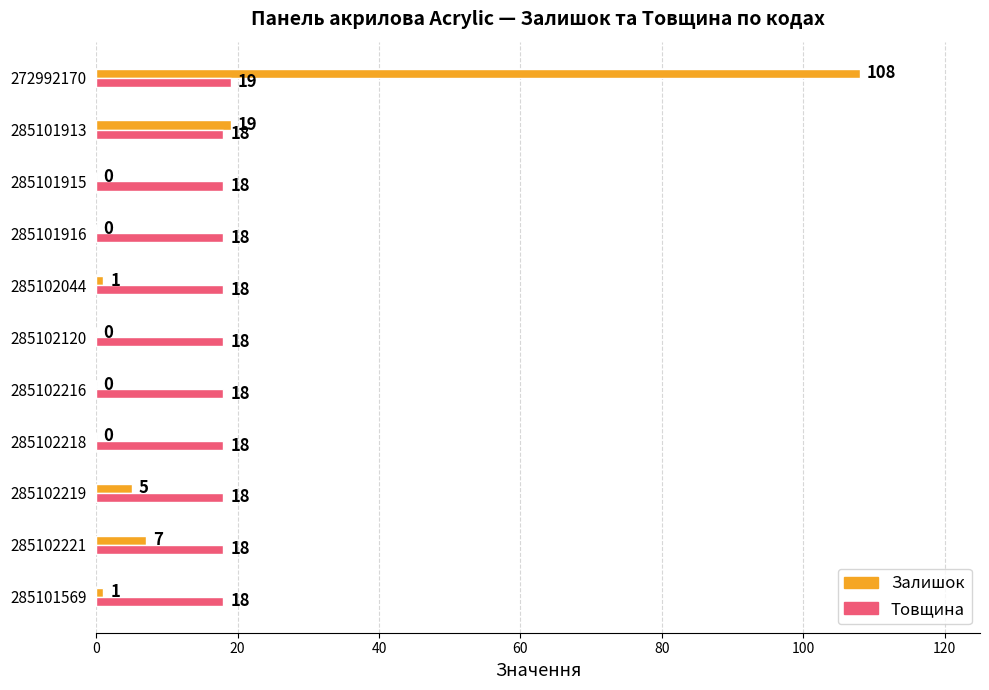

What is the sum of the Залишок values at 285102218 and 285102219?

5